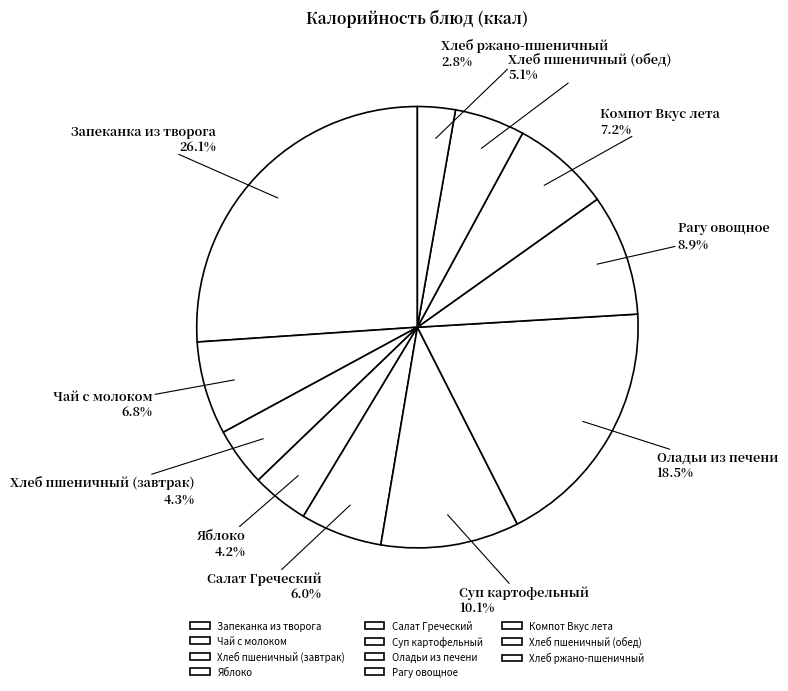

The Хлеб пшеничный (обед) slice represents 1% of the pie. True or false?

False